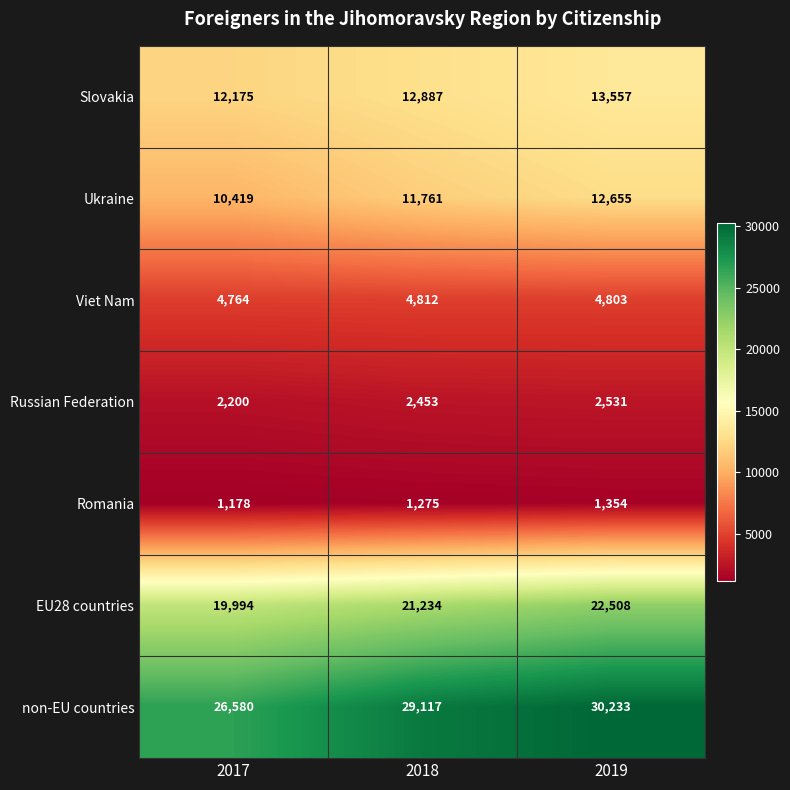

Which series has the widest spread of values?

non-EU countries